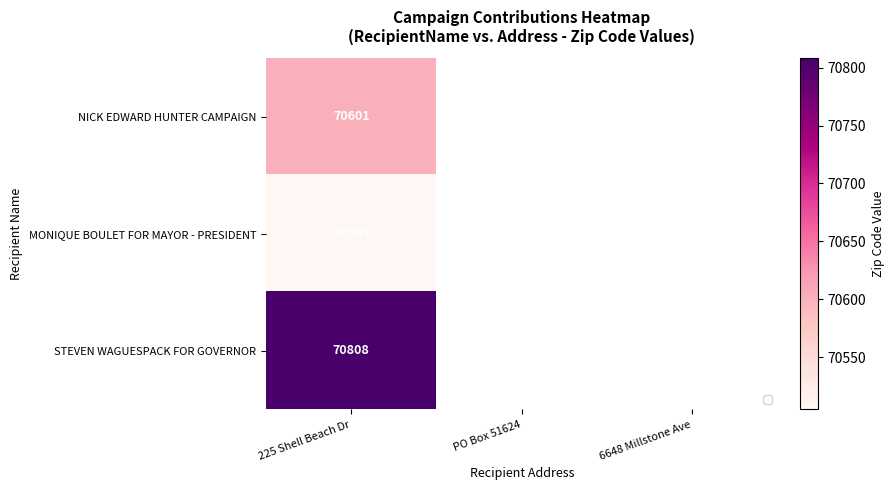

Is the value of STEVEN WAGUESPACK FOR GOVERNOR at 225 Shell Beach Dr greater than the value of MONIQUE BOULET FOR MAYOR - PRESIDENT at 225 Shell Beach Dr?

Yes